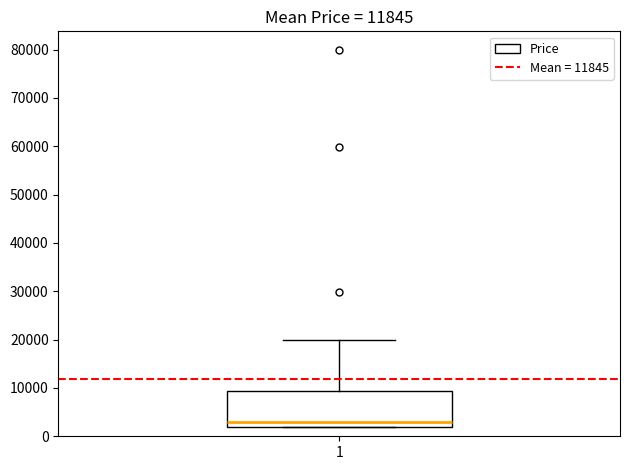

Read this box plot against the y-axis: the position of the median line, the range covered by the box, and the ends of both whiskers. The values are not printed on the chart, so give them approximately, as read against the axis.

median 3000, box 2000 to 9000, whiskers 2000 to 20000